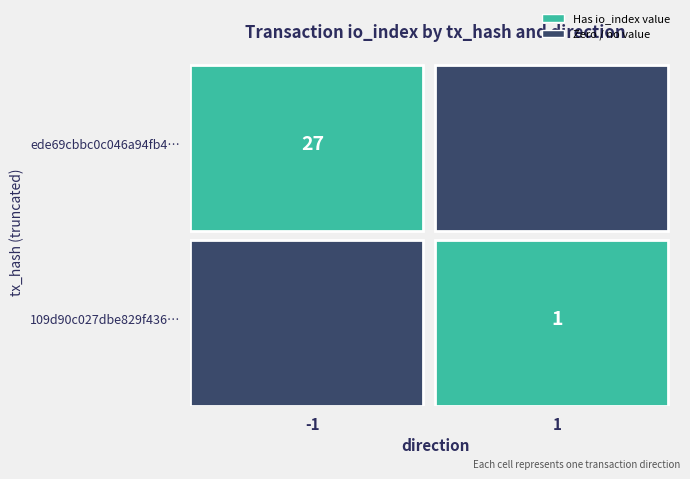

Is the value of 109d90c027dbe829f436271f54438d569ba0340 at io_index greater than the value of ede69cbbc0c046a94fb48be2d295e76fd259527 at direction?

Yes